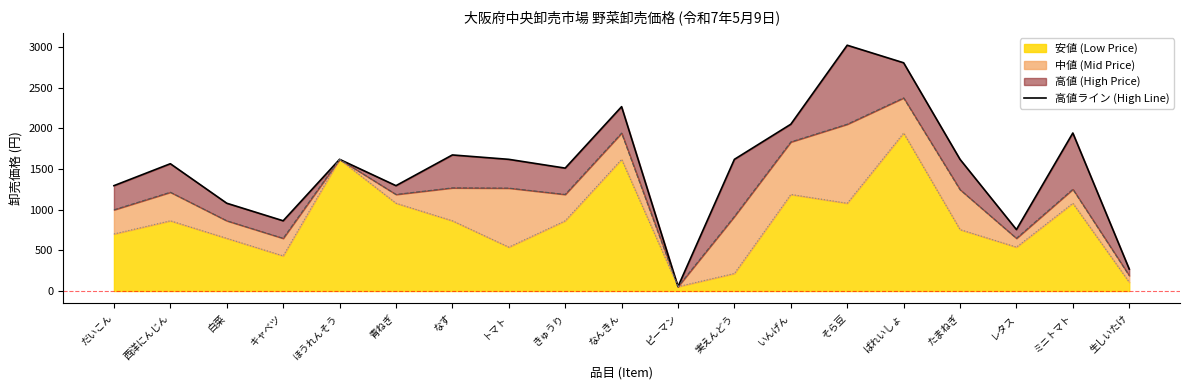

What is the difference between the maximum and minimum values?

2970